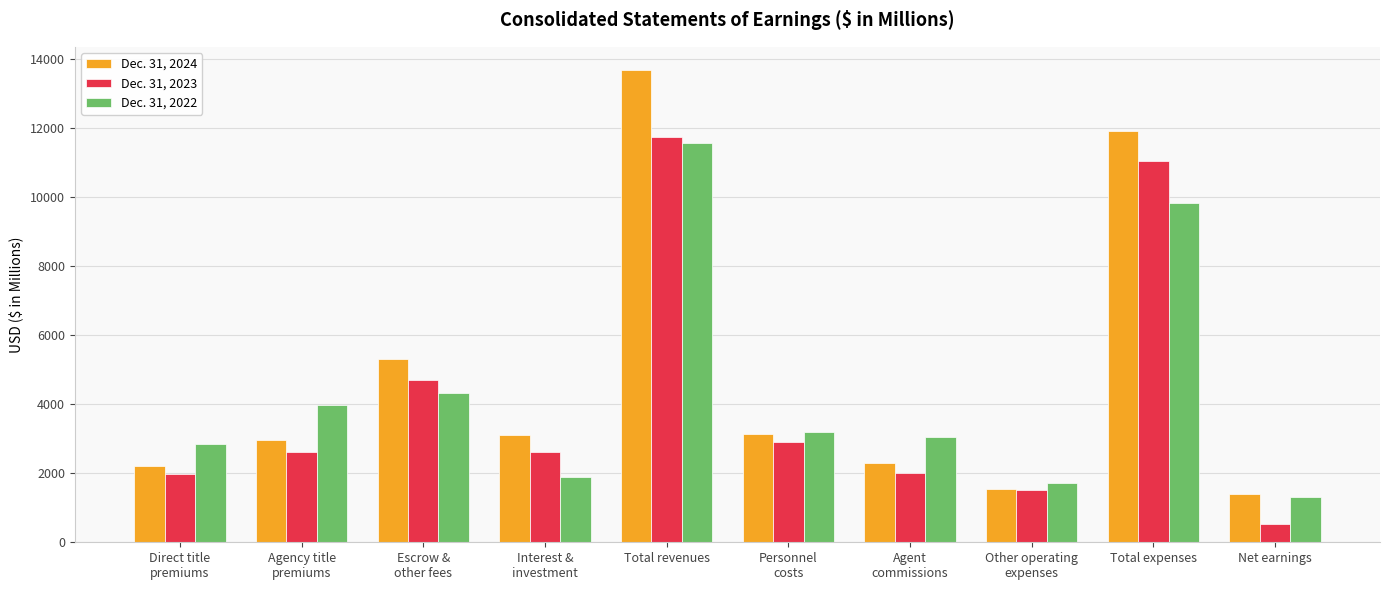

The Dec. 31, 2022 series shows 2675 at Interest &
investment. True or false?

False